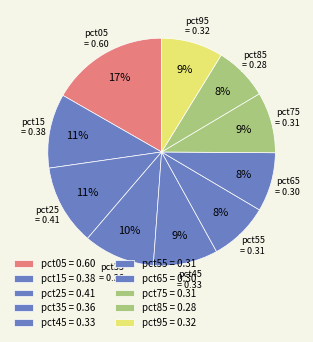

Does any single category account for the majority?

No